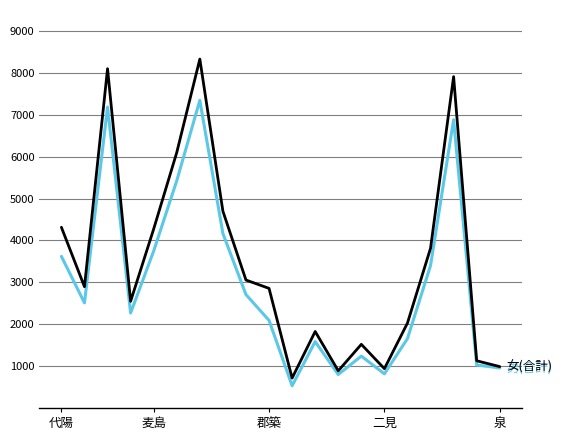

What is the minimum value shown in the chart?

530